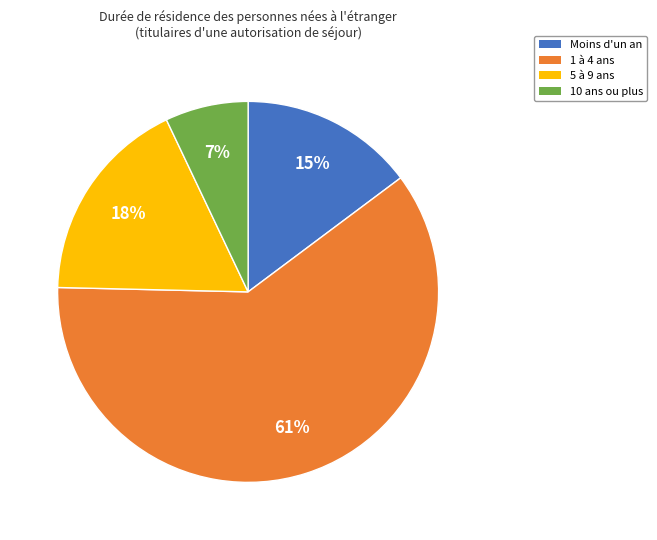

To the nearest percent, what is the average slice percentage?

25%